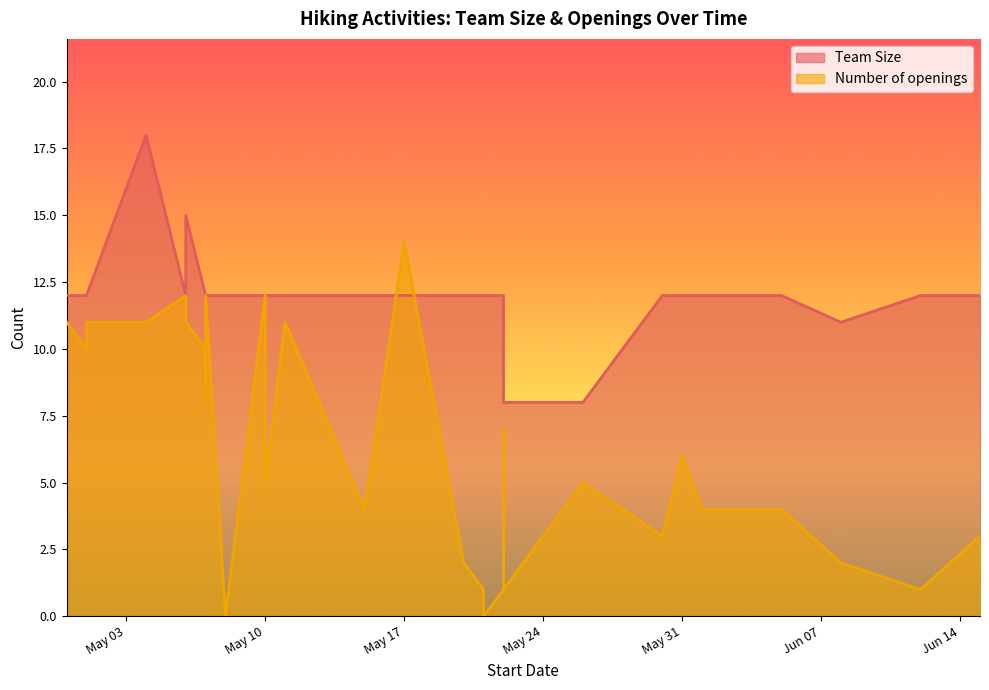

Is it true that Number of openings equals 12 at 2022-05-07?

True